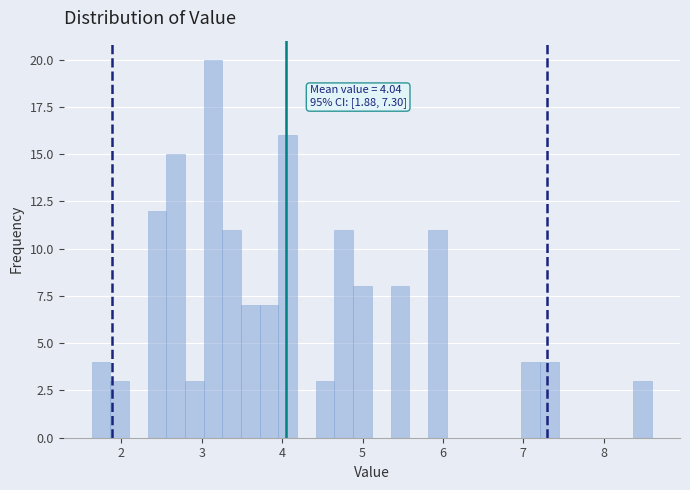

Around what value on the x-axis is the tallest bar? Give the approximate position of its centre, as read against the axis.

3.1